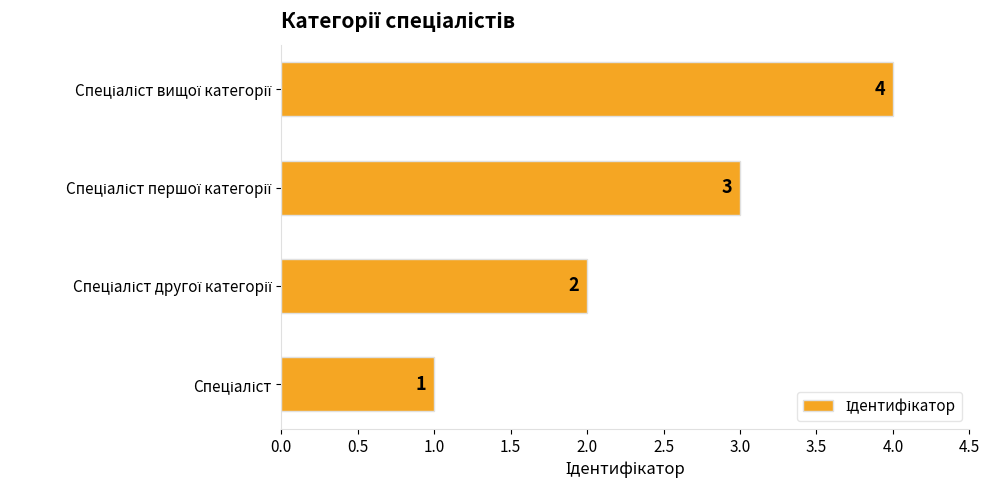

What is the sum of all values?

10